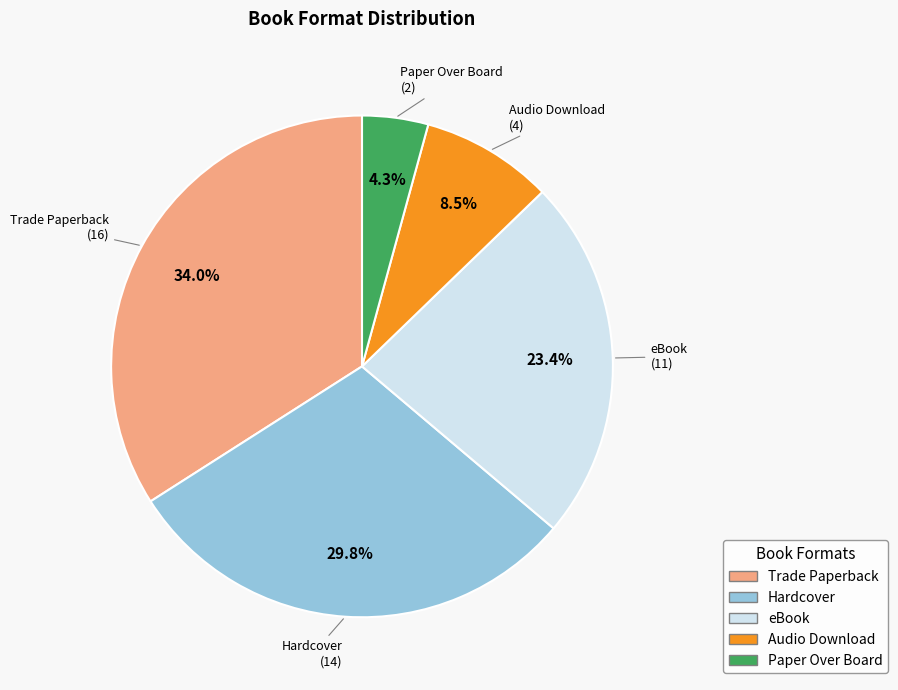

Is there any slice that represents more than half of the pie?

No